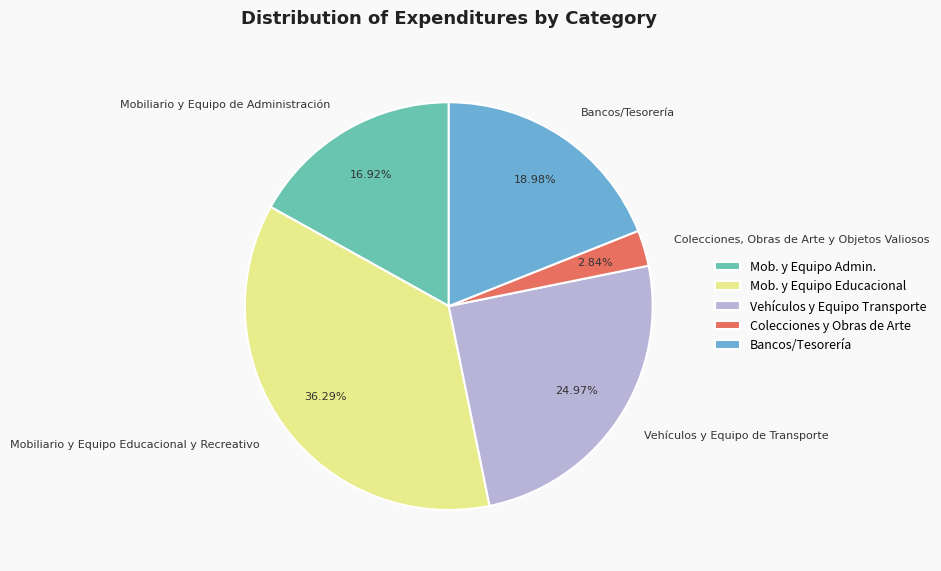

To the nearest percent, what percentage of the pie is Colecciones, Obras de Arte y Objetos Valiosos?

3%